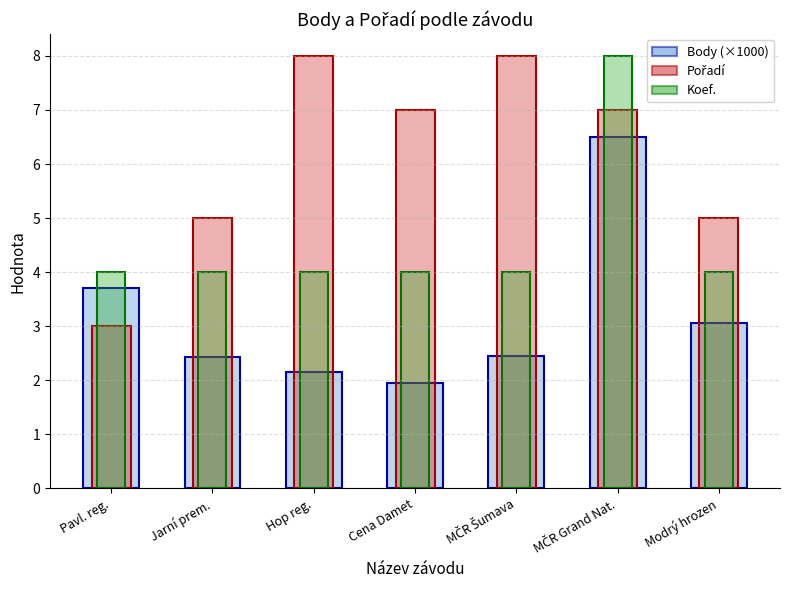

At which label does Pořadí reach its peak?

Hop reg.